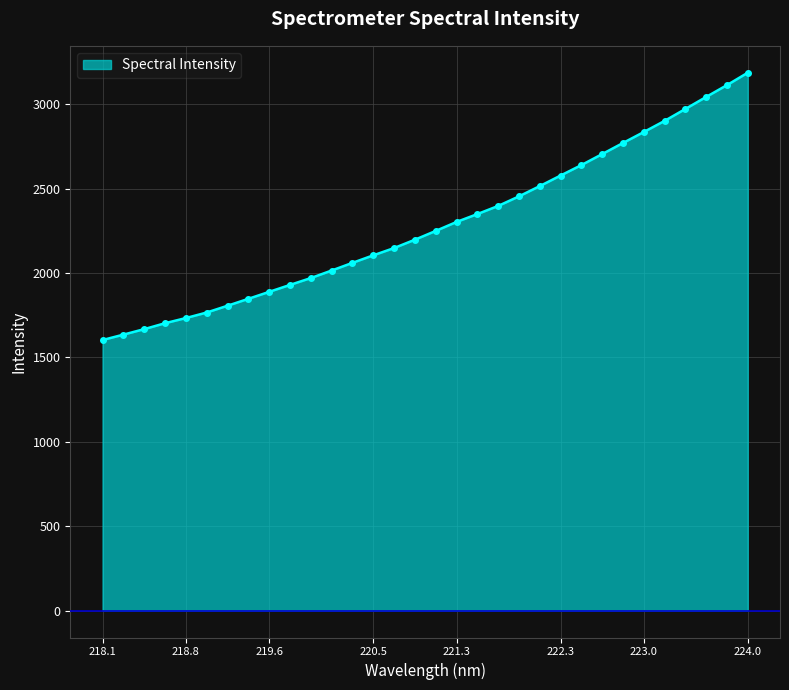

How many lines are shown in the chart?

1